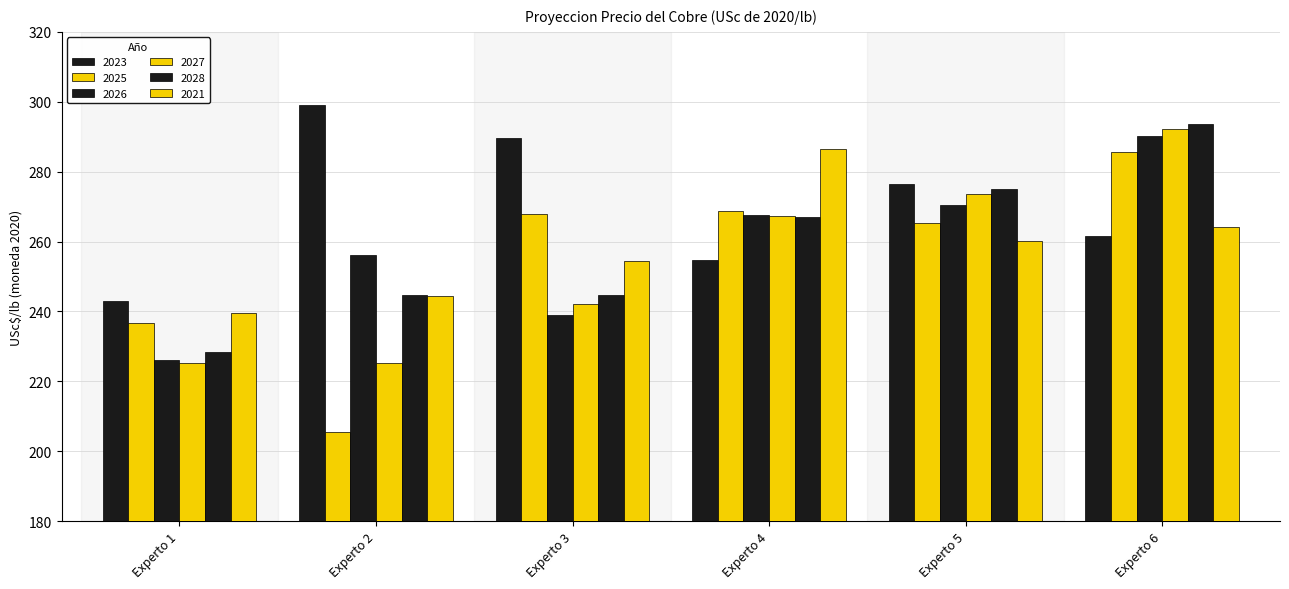

Reading left to right, extract all data points from this chart.

Experto 1: Experto 1=242.9	Experto 2=236.6	Experto 3=226.2	Experto 4=225.3	Experto 5=228.4	Experto 6=239.6
Experto 2: Experto 1=299.0	Experto 2=205.4	Experto 3=256.1	Experto 4=225.3	Experto 5=244.8	Experto 6=244.5
Experto 3: Experto 1=289.6	Experto 2=267.9	Experto 3=239.0	Experto 4=242.0	Experto 5=244.8	Experto 6=254.3
Experto 4: Experto 1=254.7	Experto 2=268.6	Experto 3=267.5	Experto 4=267.3	Experto 5=266.9	Experto 6=286.5
Experto 5: Experto 1=276.5	Experto 2=265.2	Experto 3=270.6	Experto 4=273.7	Experto 5=274.9	Experto 6=260.2
Experto 6: Experto 1=261.6	Experto 2=285.8	Experto 3=290.2	Experto 4=292.1	Experto 5=293.7	Experto 6=264.1